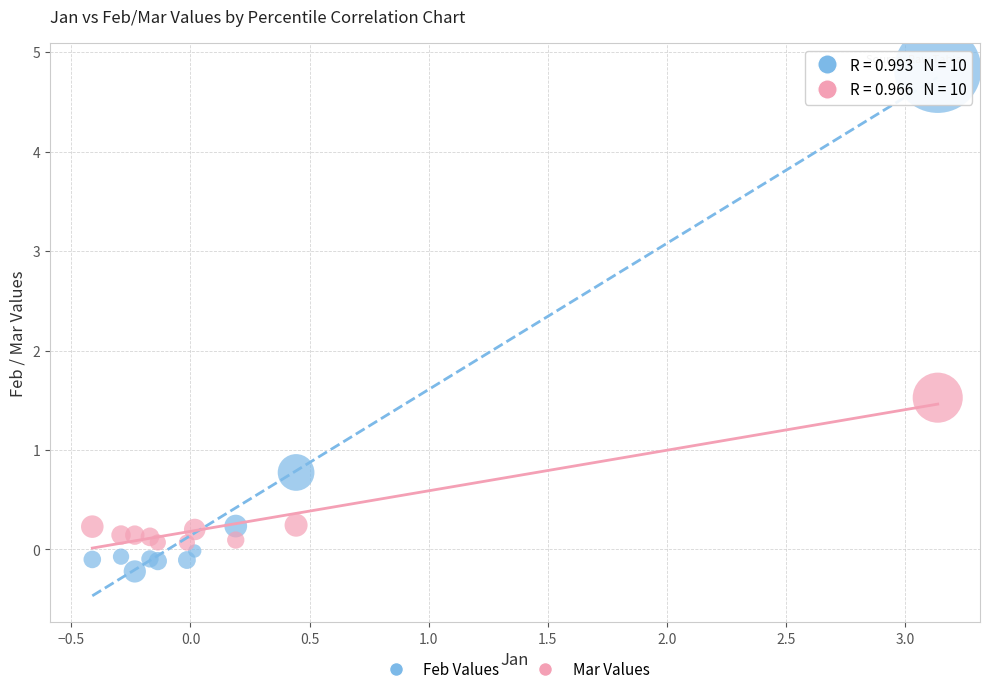

Across all series, what Y value is closest to 2?

1.5